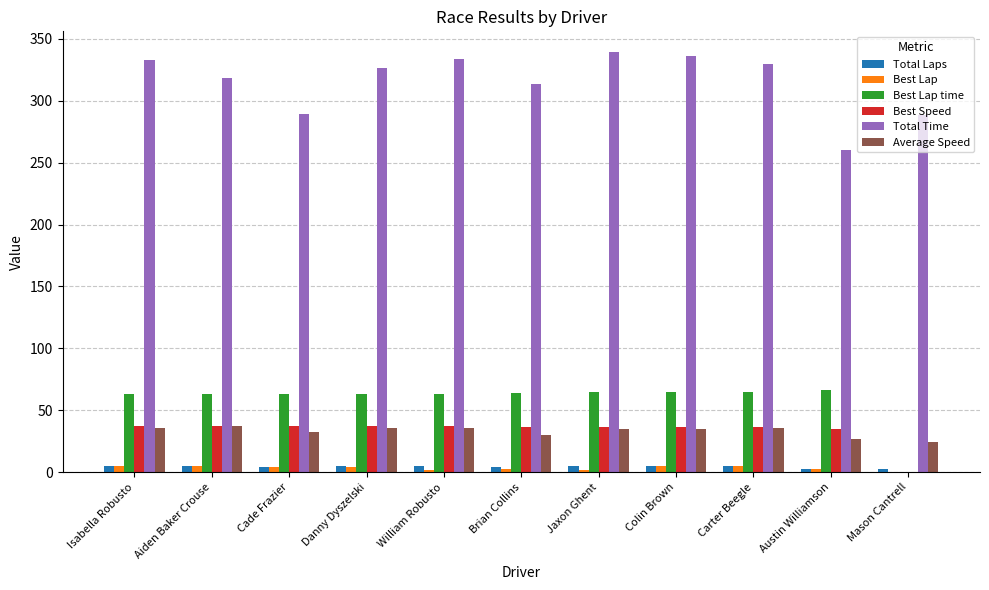

Are the bars horizontal?

No